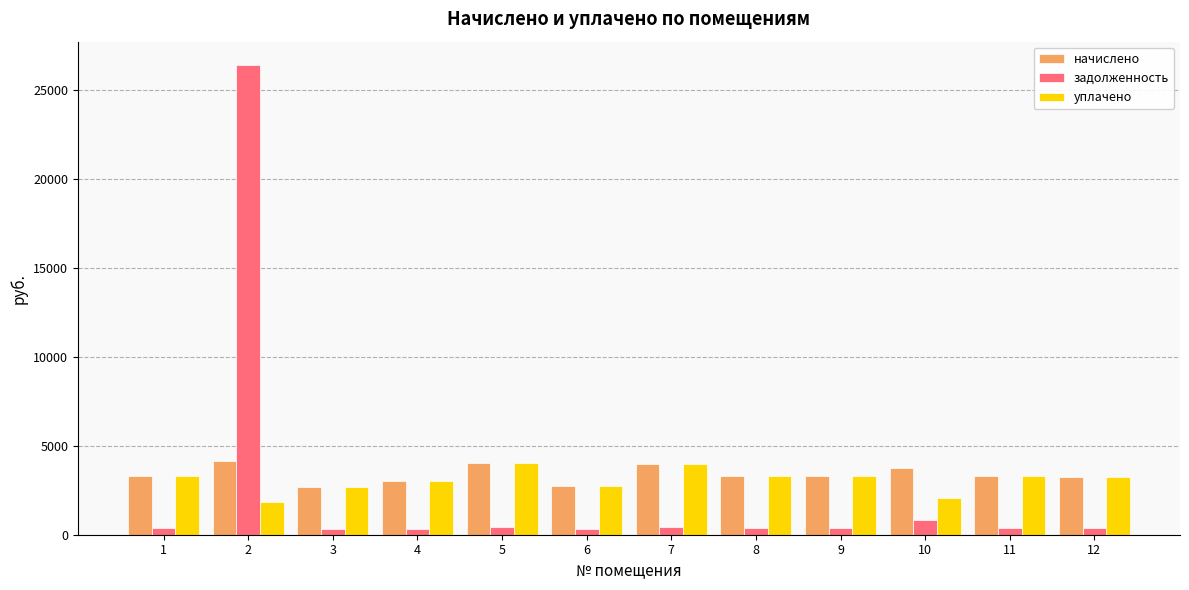

What is the difference between the maximum and minimum values in the задолженность series?

26114.7